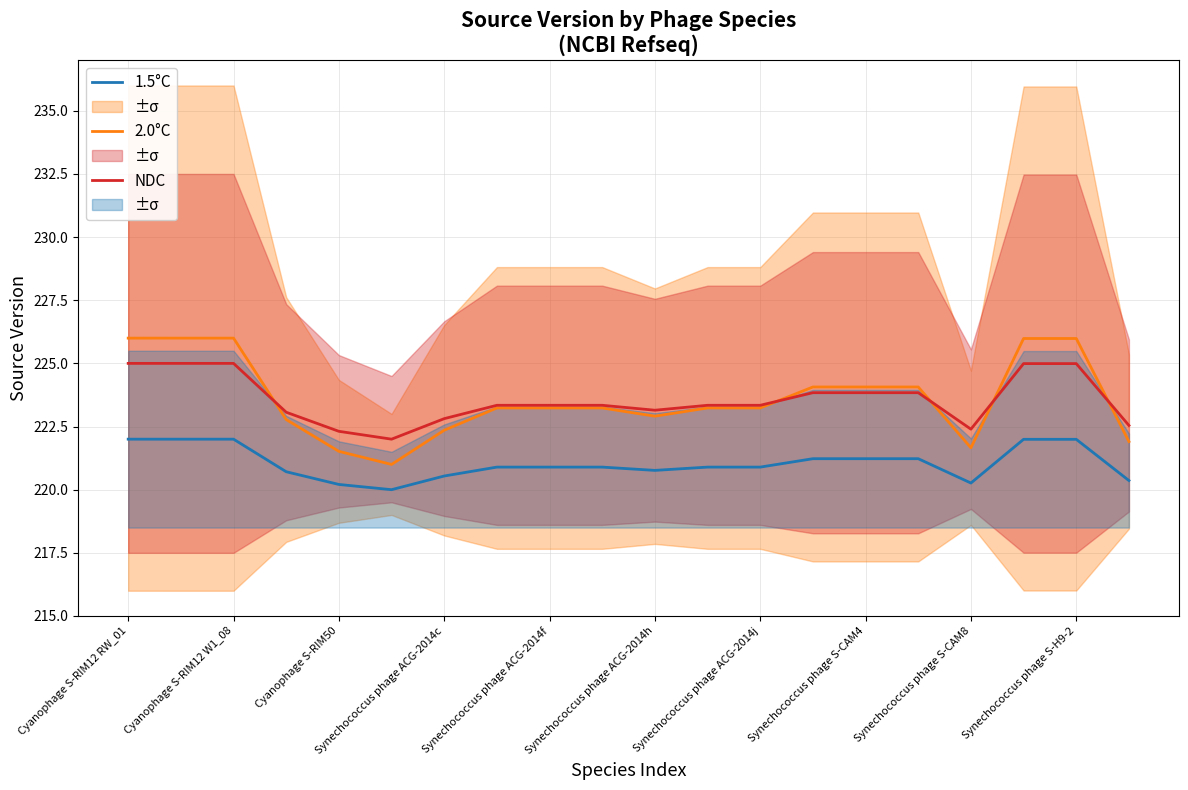

What is the highest value of the NDC series?

225.0